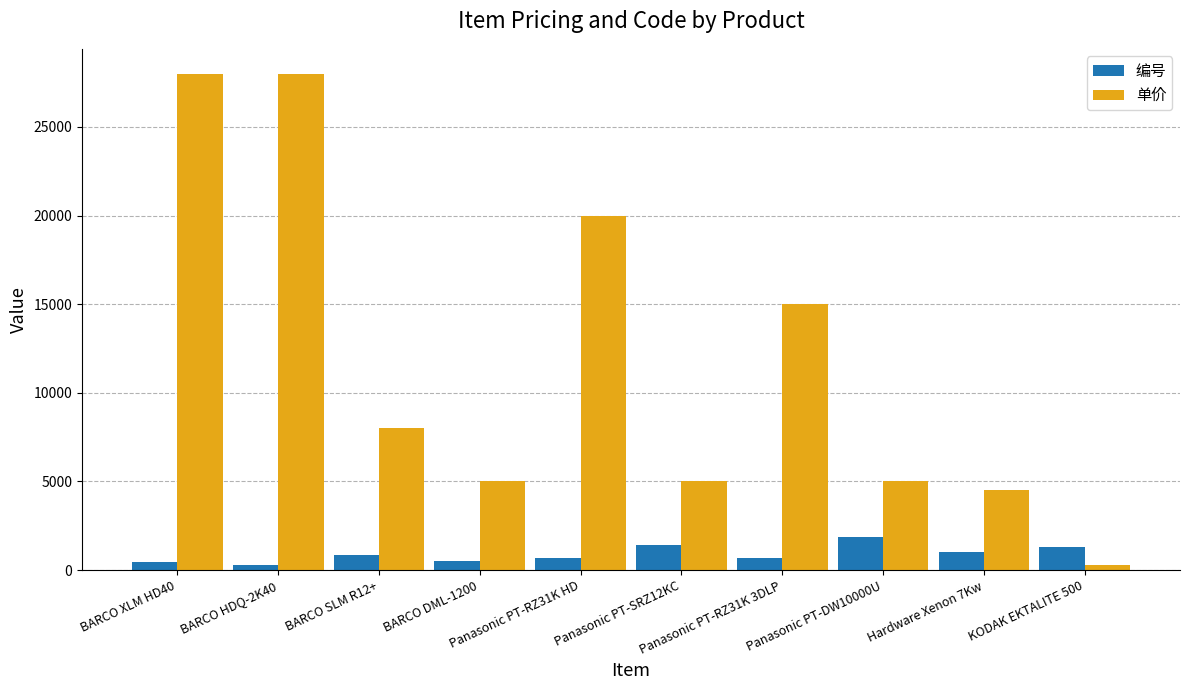

At which label does 单价 reach its minimum?

KODAK EKTALITE 500